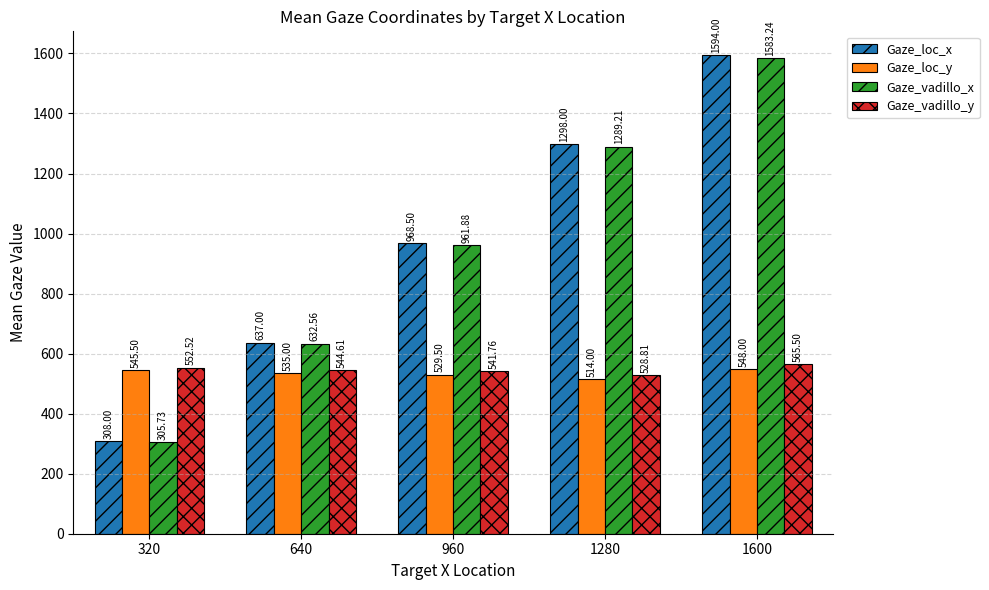

Which series has the largest total across all categories?

Gaze_loc_x